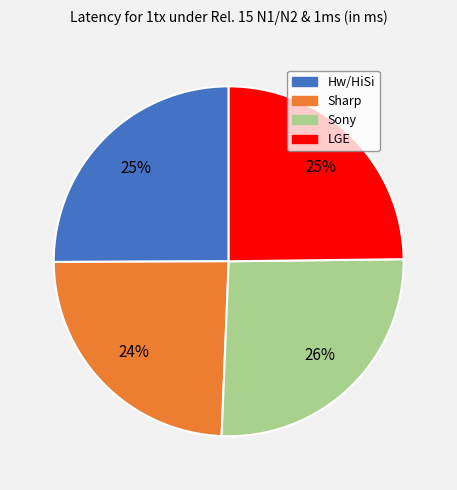

Which category has the smallest portion of the pie?

Sharp